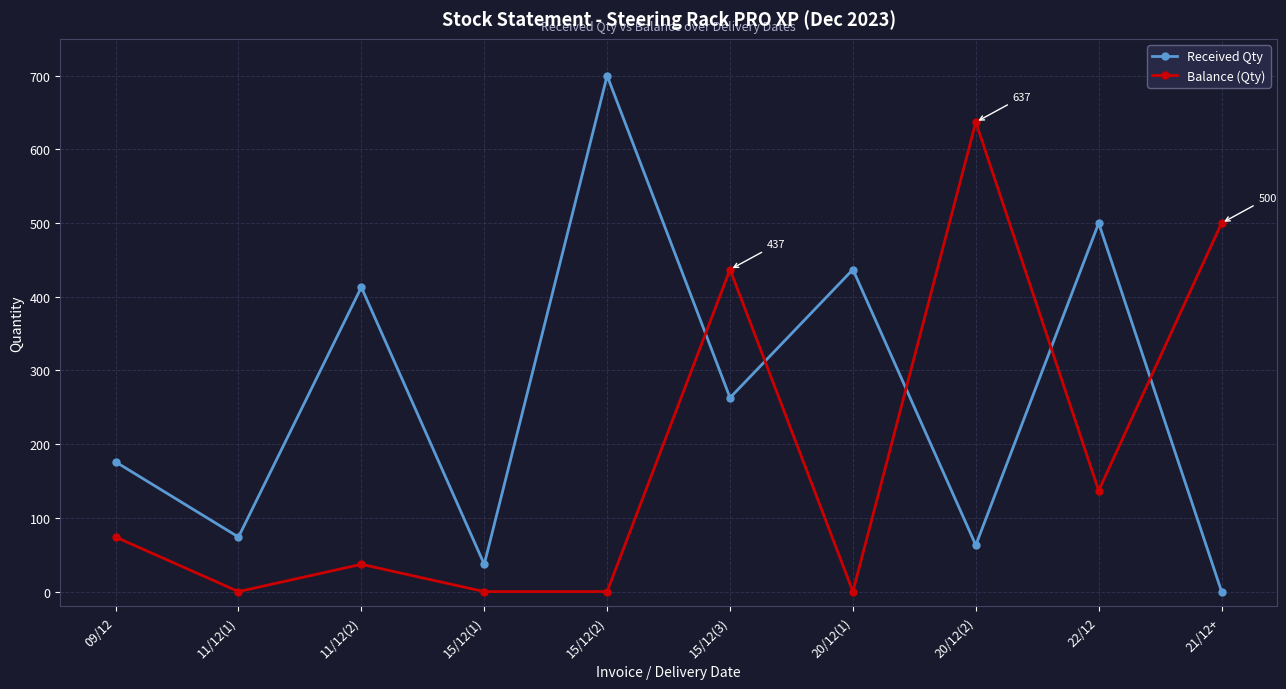

Between which two adjacent categories do Balance (Qty) and Received Qty first intersect?

15/12(2) and 15/12(3)